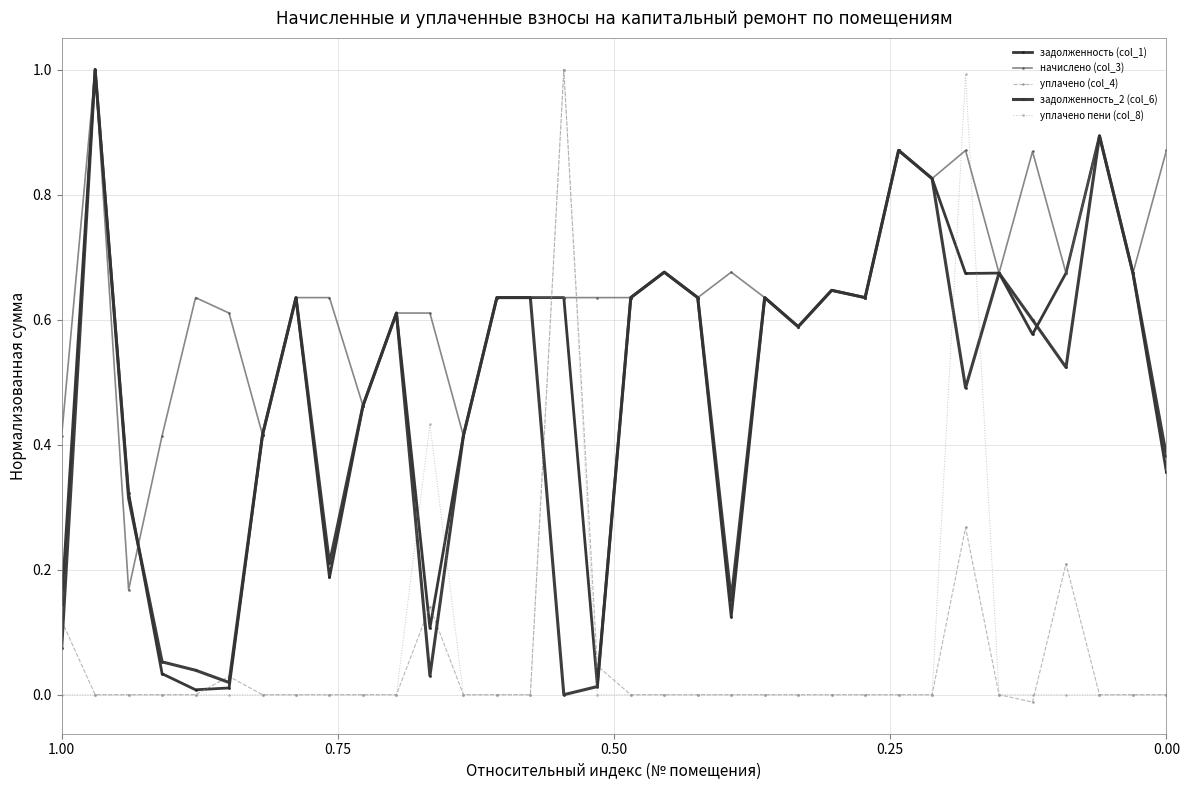

What is the difference between the maximum and second lowest values in the уплачено (col_4) series?

1.0